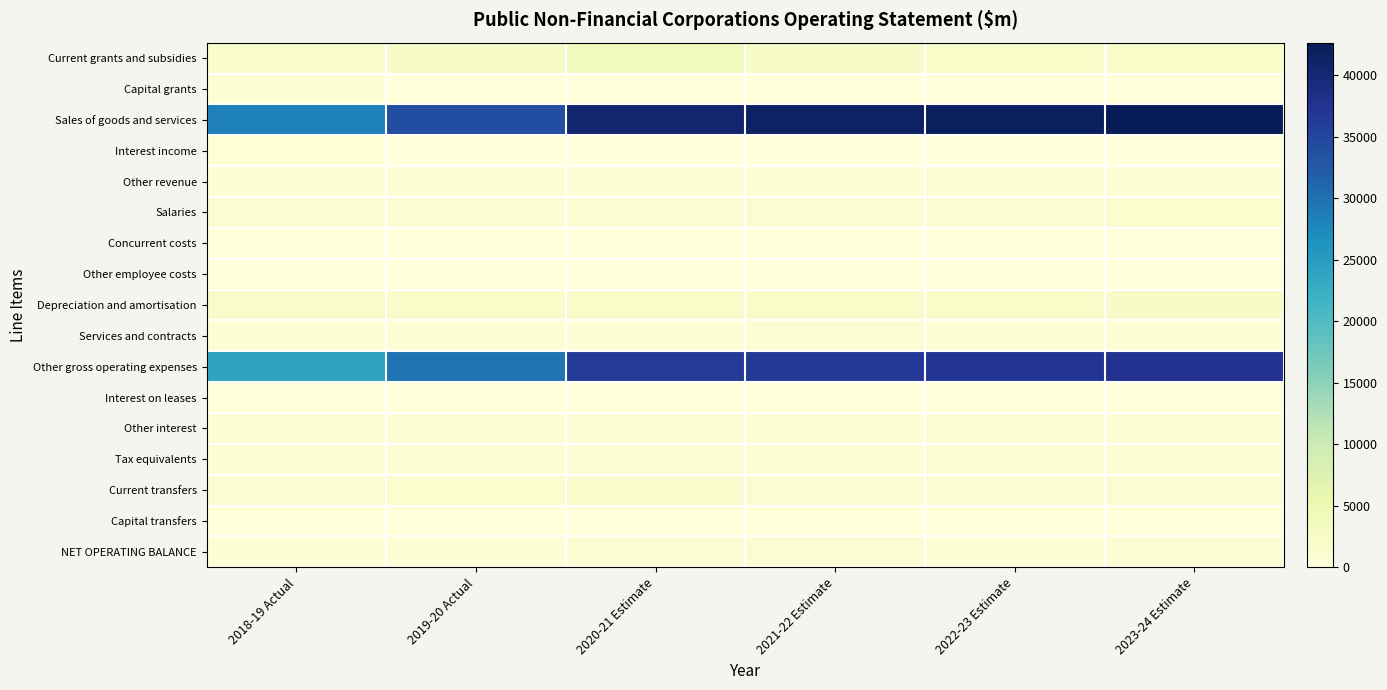

Reading right to left, list all the values displayed in this chart.

Current grants and subsidies: 2023-24 Estimate=2207	2022-23 Estimate=2246	2021-22 Estimate=2410	2020-21 Estimate=3466	2019-20 Actual=2446	2018-19 Actual=1824
Capital grants: 2023-24 Estimate=50	2022-23 Estimate=8	2021-22 Estimate=122	2020-21 Estimate=138	2019-20 Actual=64	2018-19 Actual=338
Sales of goods and services: 2023-24 Estimate=42631	2022-23 Estimate=42014	2021-22 Estimate=41491	2020-21 Estimate=40540	2019-20 Actual=34089	2018-19 Actual=28346
Interest income: 2023-24 Estimate=137	2022-23 Estimate=133	2021-22 Estimate=136	2020-21 Estimate=124	2019-20 Actual=126	2018-19 Actual=191
Other revenue: 2023-24 Estimate=540	2022-23 Estimate=523	2021-22 Estimate=474	2020-21 Estimate=440	2019-20 Actual=468	2018-19 Actual=478
Salaries: 2023-24 Estimate=1333	2022-23 Estimate=1311	2021-22 Estimate=1274	2020-21 Estimate=1251	2019-20 Actual=1101	2018-19 Actual=1056
Concurrent costs: 2023-24 Estimate=150	2022-23 Estimate=141	2021-22 Estimate=132	2020-21 Estimate=124	2019-20 Actual=110	2018-19 Actual=104
Other employee costs: 2023-24 Estimate=26	2022-23 Estimate=25	2021-22 Estimate=25	2020-21 Estimate=24	2019-20 Actual=34	2018-19 Actual=39
Depreciation and amortisation: 2023-24 Estimate=2367	2022-23 Estimate=2316	2021-22 Estimate=2259	2020-21 Estimate=2183	2019-20 Actual=2152	2018-19 Actual=1982
Services and contracts: 2023-24 Estimate=652	2022-23 Estimate=695	2021-22 Estimate=846	2020-21 Estimate=830	2019-20 Actual=792	2018-19 Actual=809
Other gross operating expenses: 2023-24 Estimate=37521	2022-23 Estimate=37141	2021-22 Estimate=36623	2020-21 Estimate=36197	2019-20 Actual=29615	2018-19 Actual=23983
Interest on leases: 2023-24 Estimate=76	2022-23 Estimate=84	2021-22 Estimate=88	2020-21 Estimate=92	2019-20 Actual=90	2018-19 Actual=110
Other interest: 2023-24 Estimate=607	2022-23 Estimate=578	2021-22 Estimate=576	2020-21 Estimate=554	2019-20 Actual=572	2018-19 Actual=691
Tax equivalents: 2023-24 Estimate=720	2022-23 Estimate=688	2021-22 Estimate=669	2020-21 Estimate=665	2019-20 Actual=609	2018-19 Actual=577
Current transfers: 2023-24 Estimate=1141	2022-23 Estimate=1120	2021-22 Estimate=1103	2020-21 Estimate=1813	2019-20 Actual=1482	2018-19 Actual=1134
Capital transfers: 2023-24 Estimate=0	2022-23 Estimate=0	2021-22 Estimate=0	2020-21 Estimate=0	2019-20 Actual=15	2018-19 Actual=19
NET OPERATING BALANCE: 2023-24 Estimate=973	2022-23 Estimate=825	2021-22 Estimate=1038	2020-21 Estimate=972	2019-20 Actual=621	2018-19 Actual=673